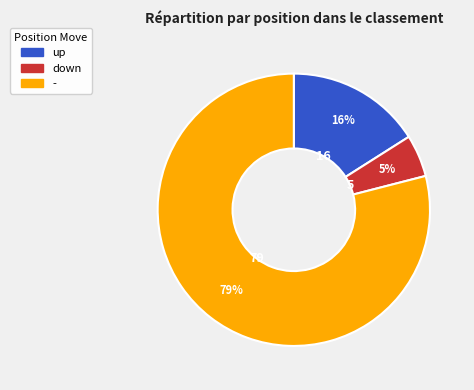

Is the sum of - and up greater than half?

Yes